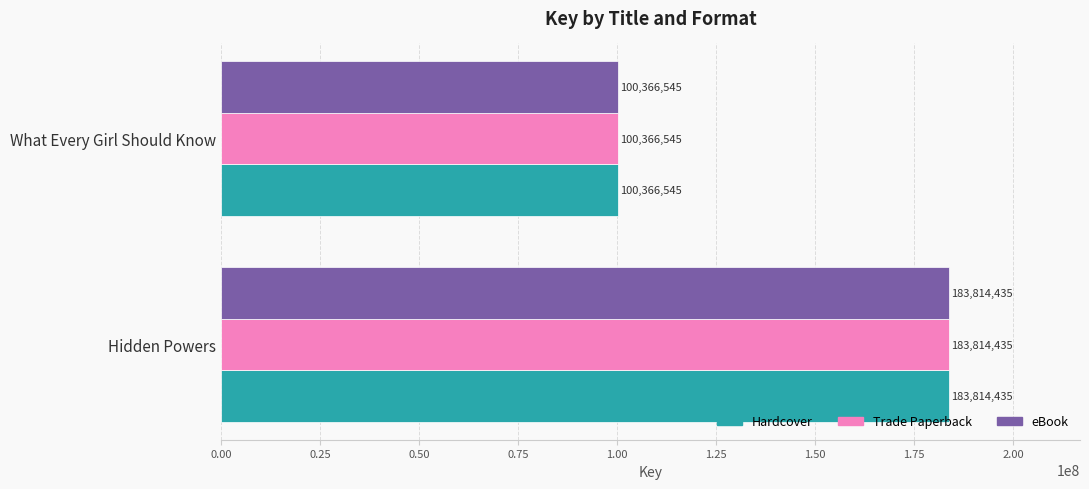

True or false: eBook has a value of 68288549 at Hidden Powers.

False